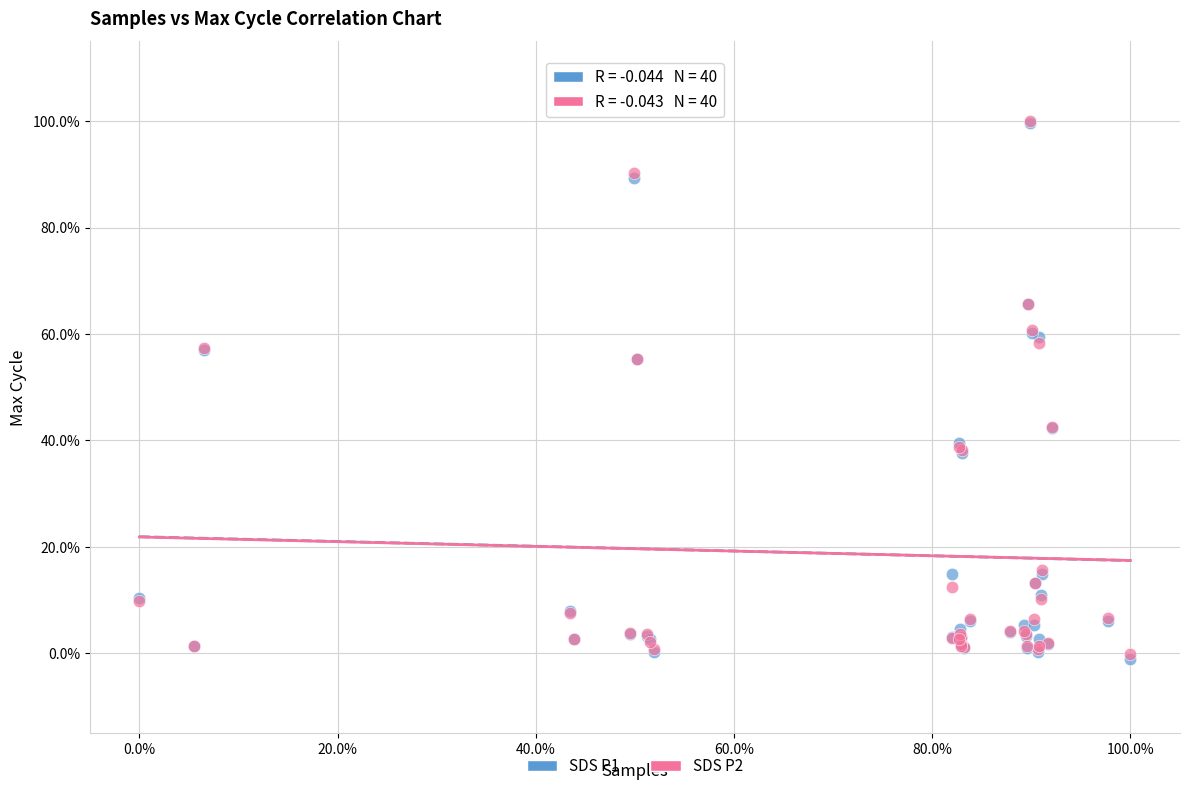

What are all the series names shown in the legend?

SDS P1, SDS P2